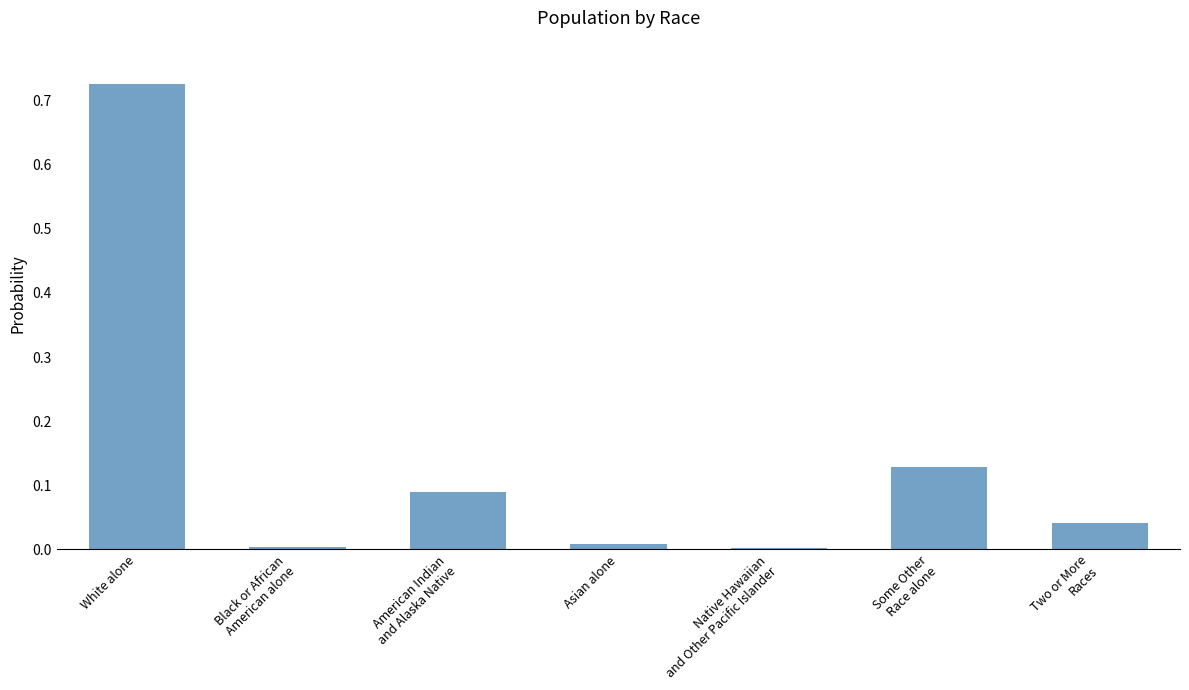

Which category has the highest value across all series?

White alone